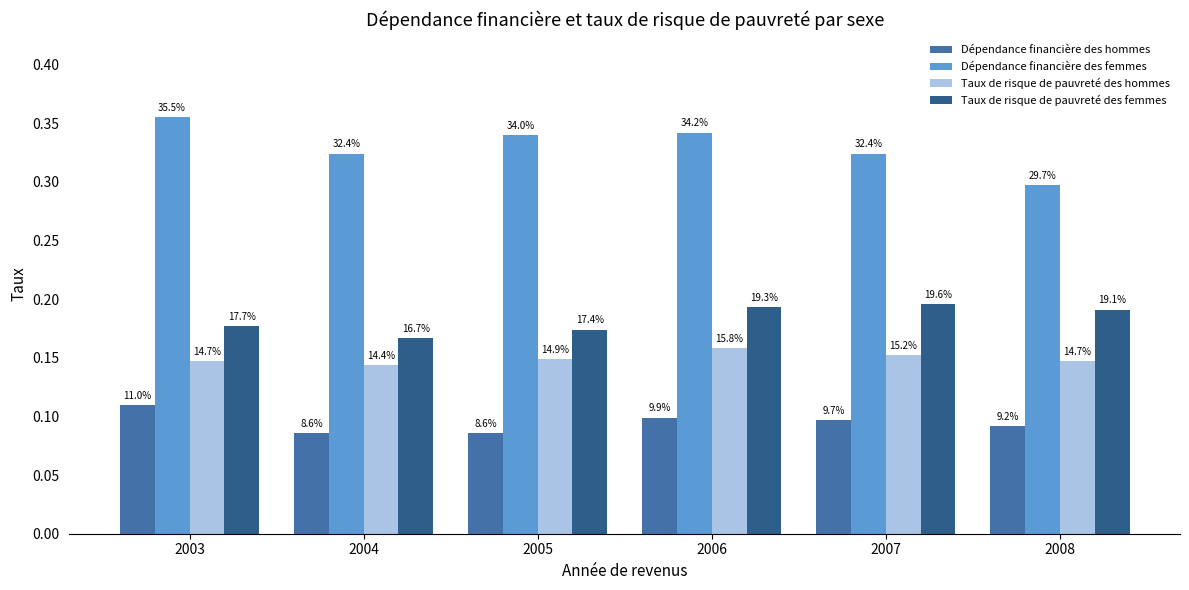

At 2005, list the series in order from largest to smallest.

Dépendance financière des femmes, Taux de risque de pauvreté des femmes, Taux de risque de pauvreté des hommes, Dépendance financière des hommes